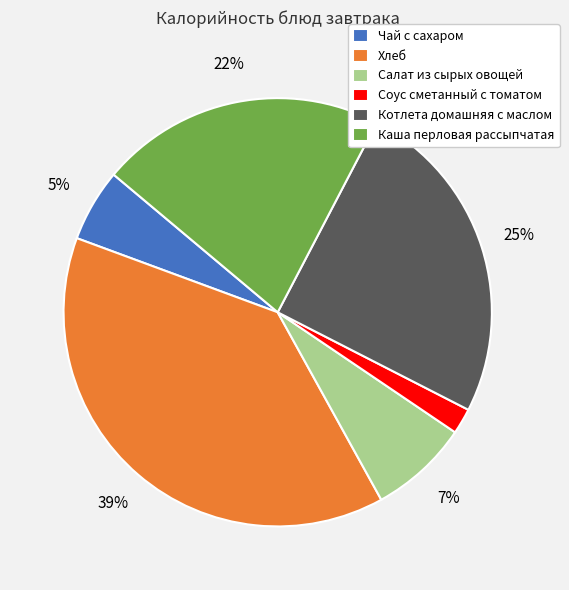

To the nearest percent, what is the difference between the largest and smallest slice percentages?

37%